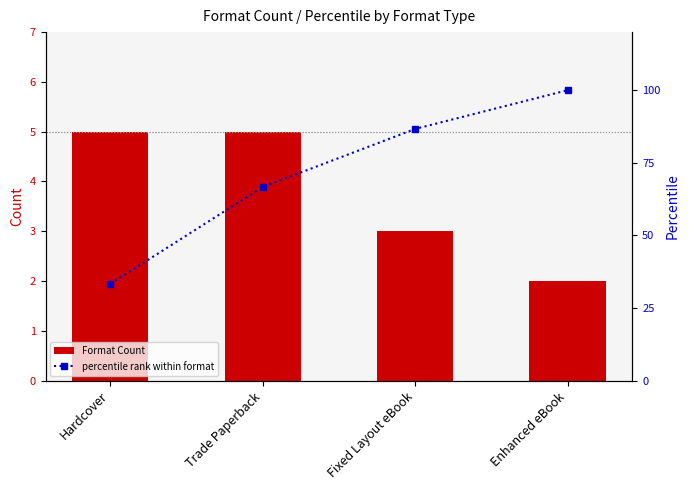

Reading right to left, transcribe all the data shown in this chart.

Format Count: Enhanced eBook=2.0	Fixed Layout eBook=3.0	Trade Paperback=5.0	Hardcover=5.0
percentile rank within format: Enhanced eBook=100.0	Fixed Layout eBook=86.7	Trade Paperback=66.7	Hardcover=33.3